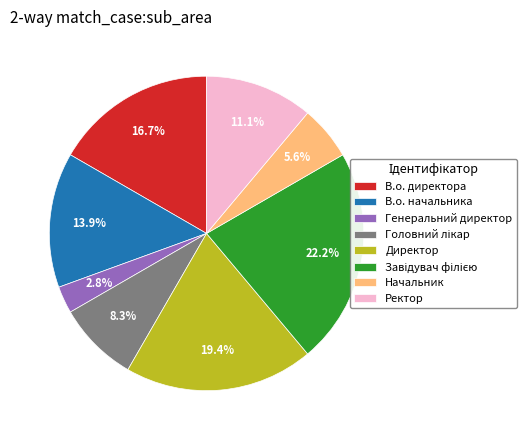

To the nearest percent, what is the difference between the Головний лікар and В.о. начальника slice percentages?

6%